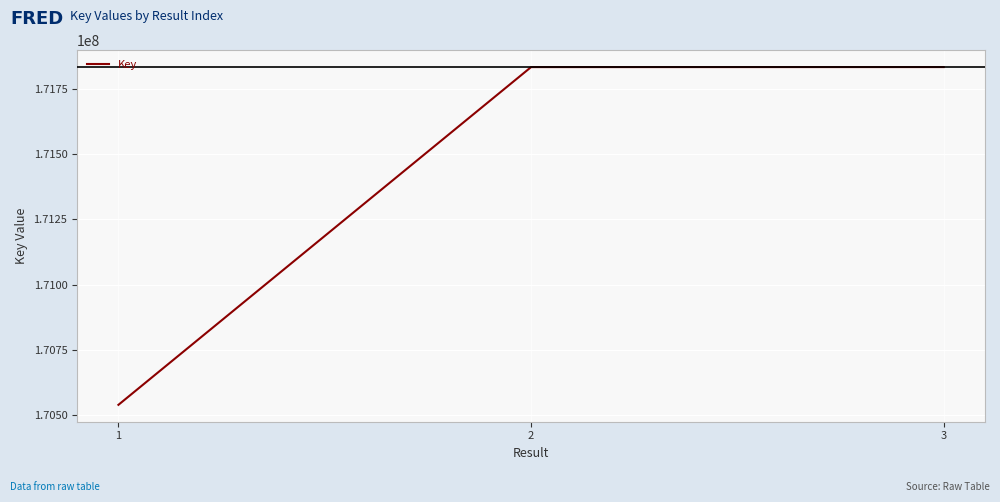

Count the number of data series in this chart.

1